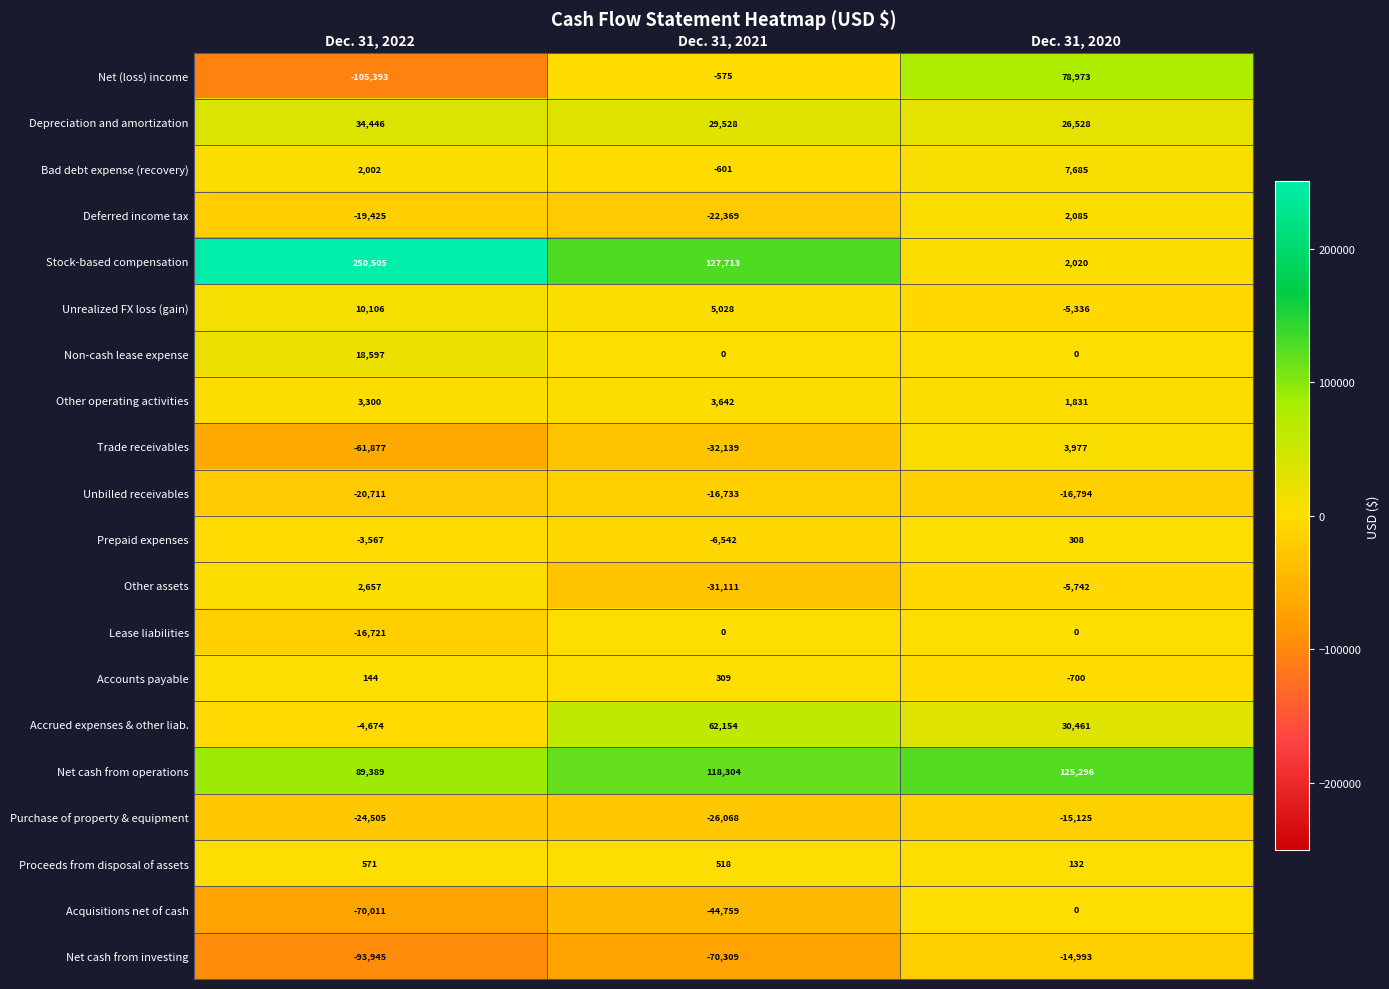

Which series has the largest total across all categories?

Stock-based compensation